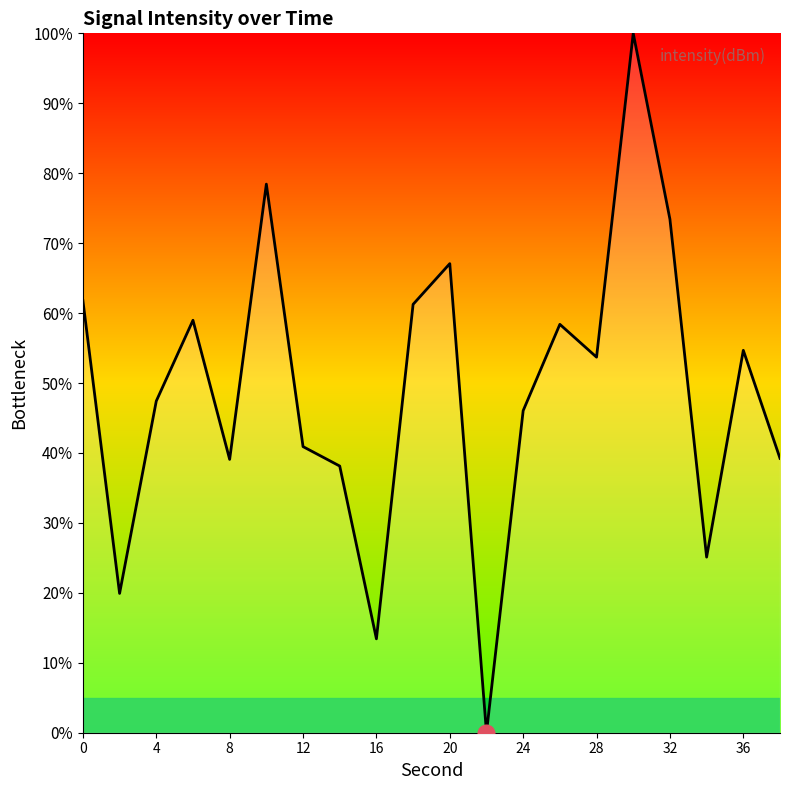

What is the difference between the maximum and minimum values?

100.0